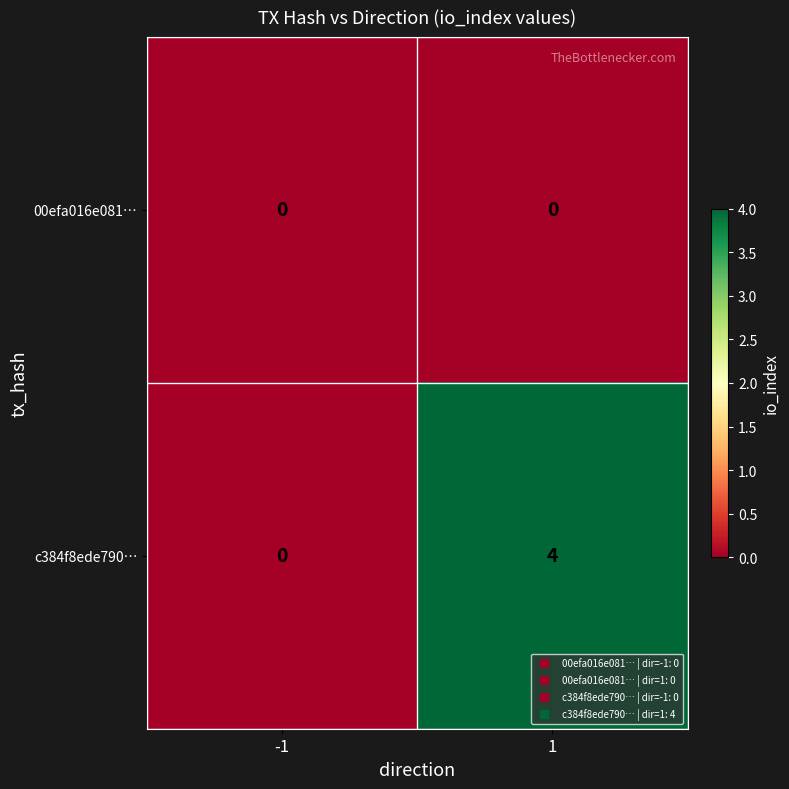

List the series in order of their peak value, lowest first.

00efa016e081…, c384f8ede790…